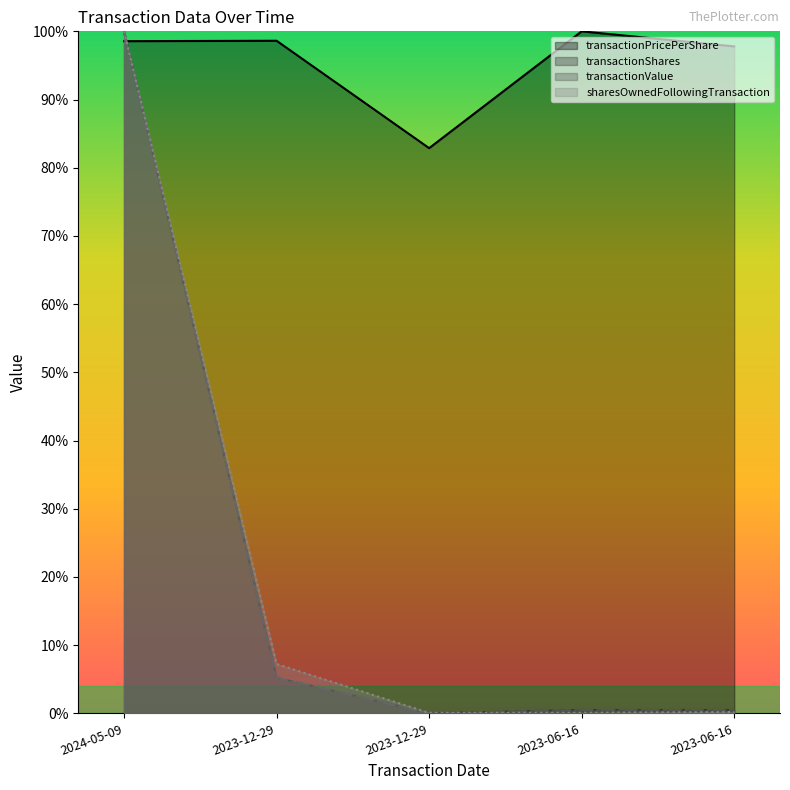

Where do sharesOwnedFollowingTransaction and transactionPricePerShare first cross each other?

2024-05-09 and 2023-12-29